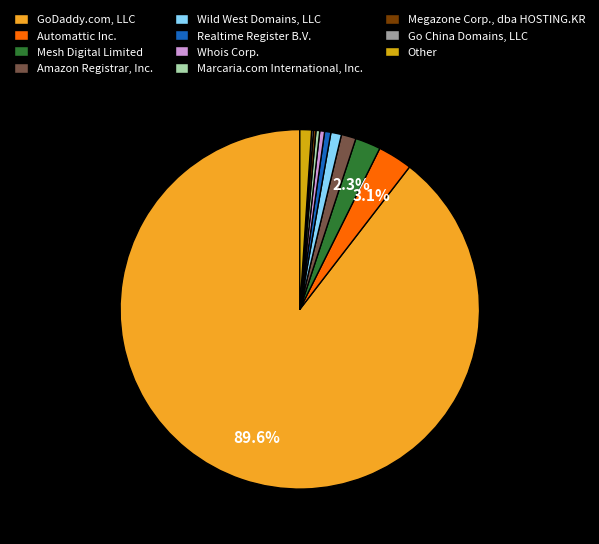

Is Wild West Domains, LLC the majority of the pie?

No